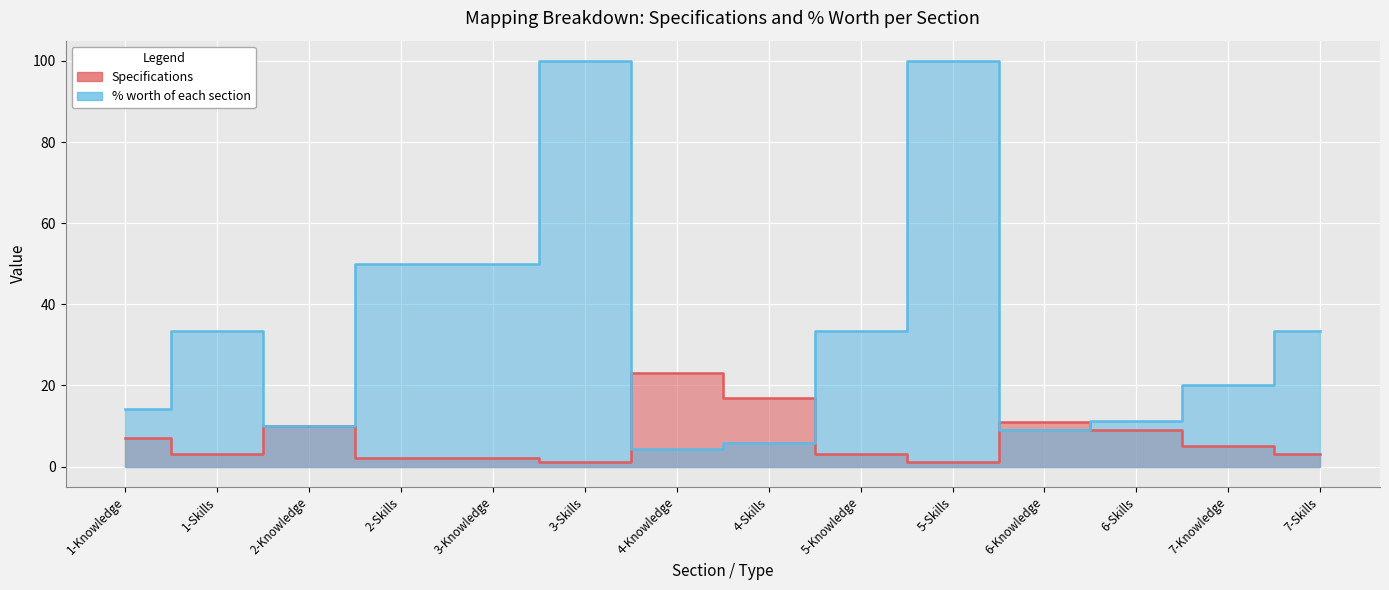

What is the difference between the highest and lowest values at 3-Skills?

99.0